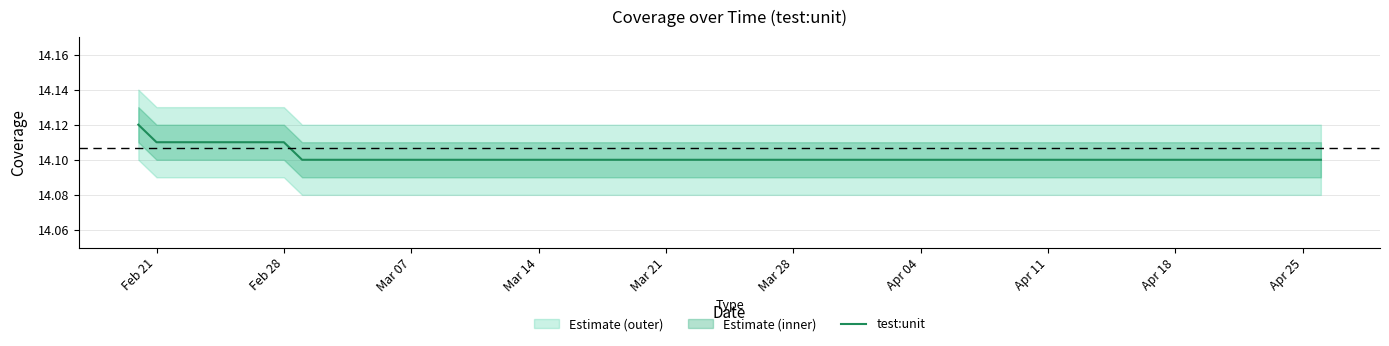

How many lines are shown in the chart?

1